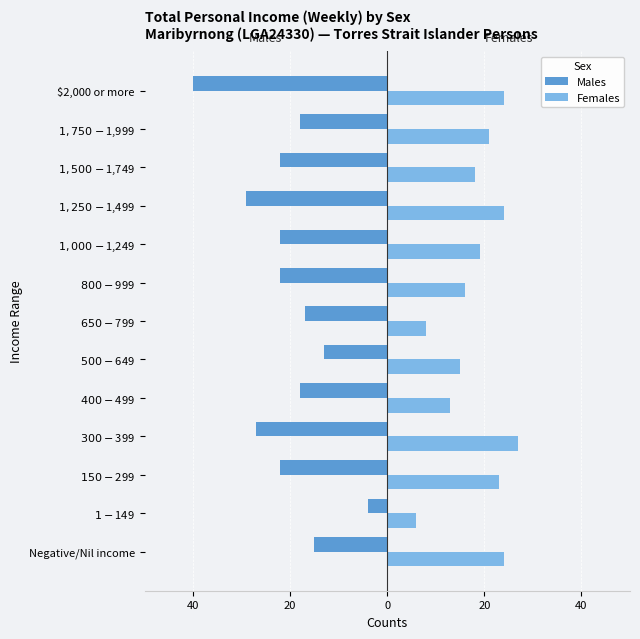

What are all the series names shown in the legend?

Males, Females